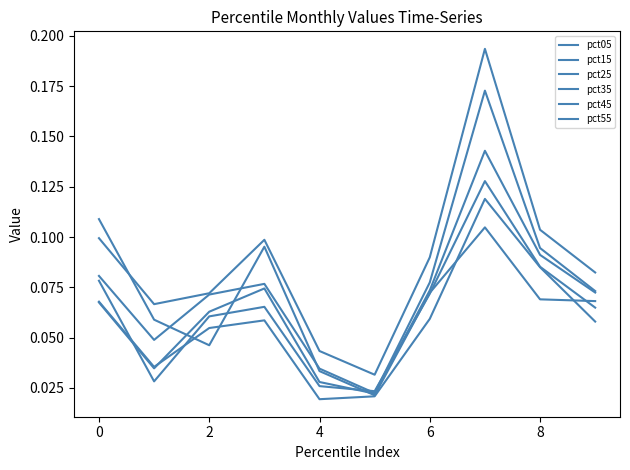

What is the value of the pct45 point at the 10th from the left?

0.1